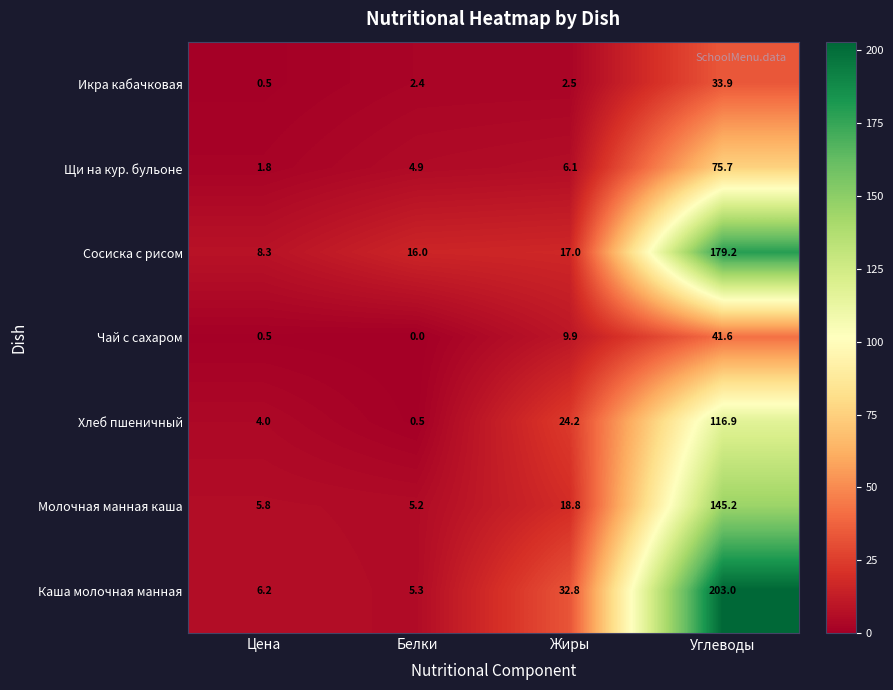

The value of Сосиска с рисом at Цена is 8.3. True or false?

True